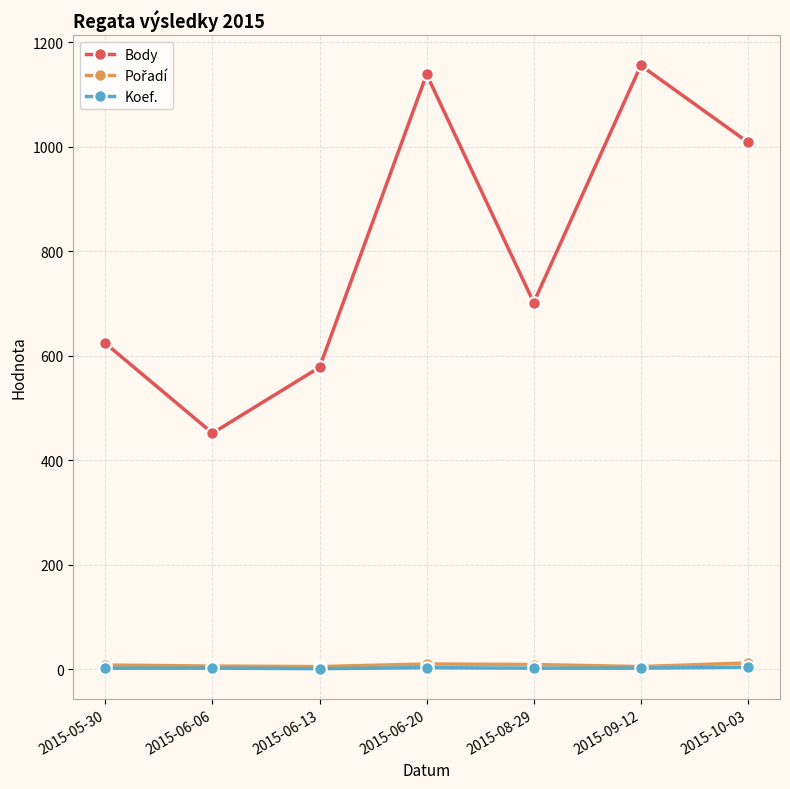

What is the approximate value of Koef. at 2015-08-29?

2